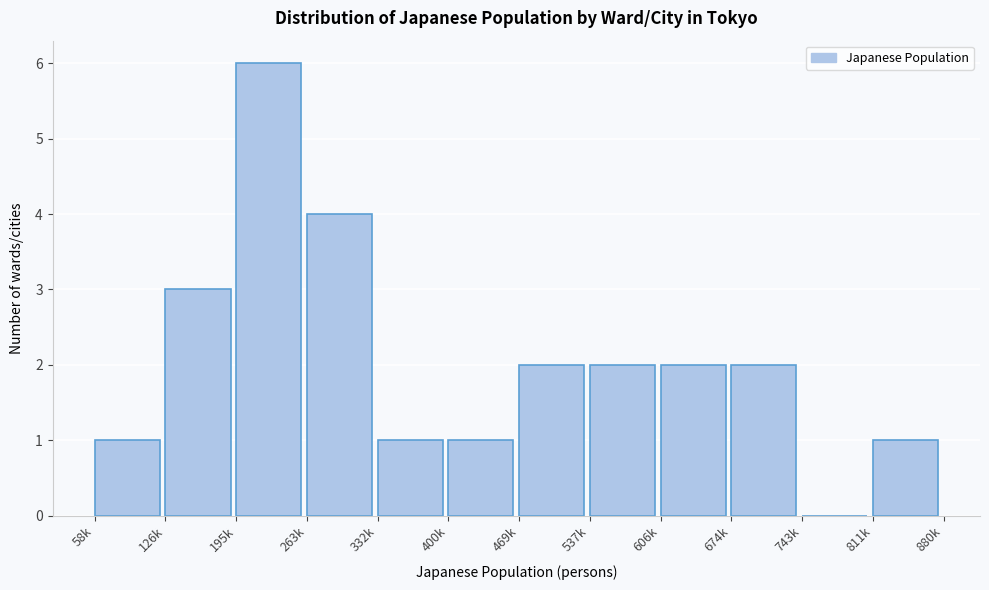

Reading left to right, list all the values displayed in this chart.

58k=1	126k=3	195k=6	263k=4	332k=1	400k=1	469k=2	537k=2	606k=2	674k=2	743k=0	811k=1